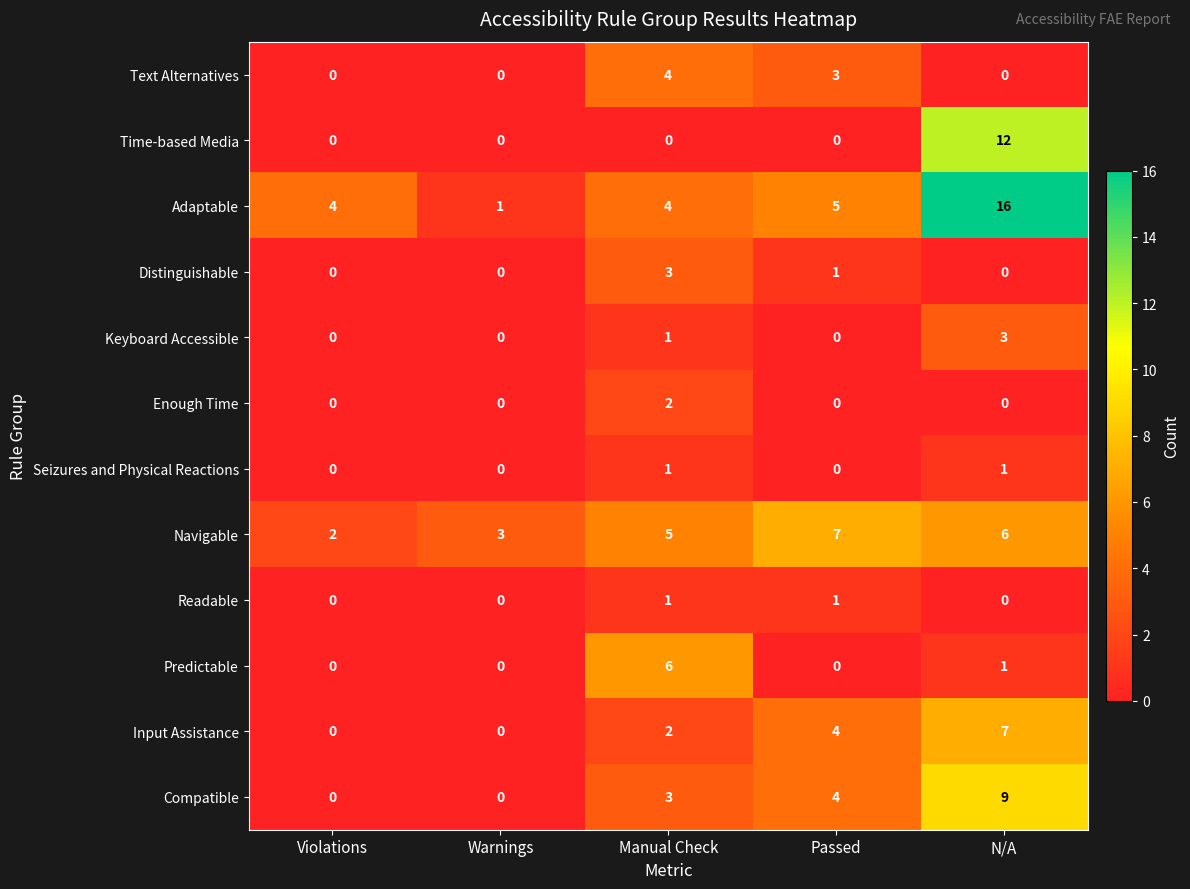

What is the maximum value shown in the chart?

16